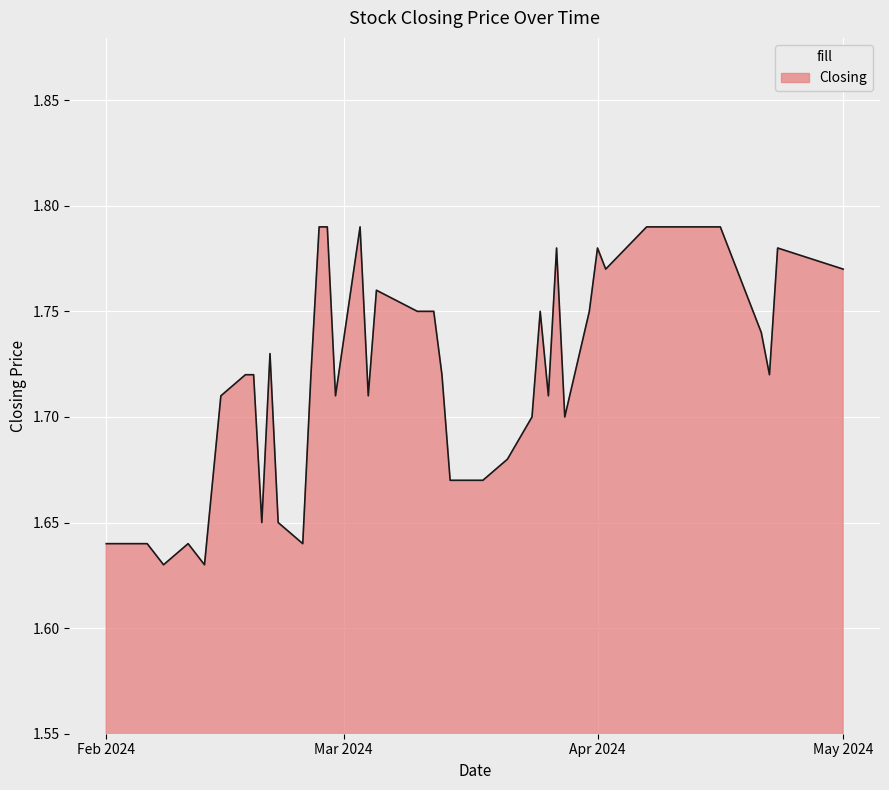

Rank the categories by value from lowest to highest.

35, 37, 28, 36, 38, 39, 29, 31, 15, 16, 14, 9, 13, 11, 22, 24, 34, 2, 17, 27, 32, 33, 30, 3, 8, 12, 18, 19, 20, 21, 0, 6, 1, 7, 10, 4, 5, 23, 25, 26